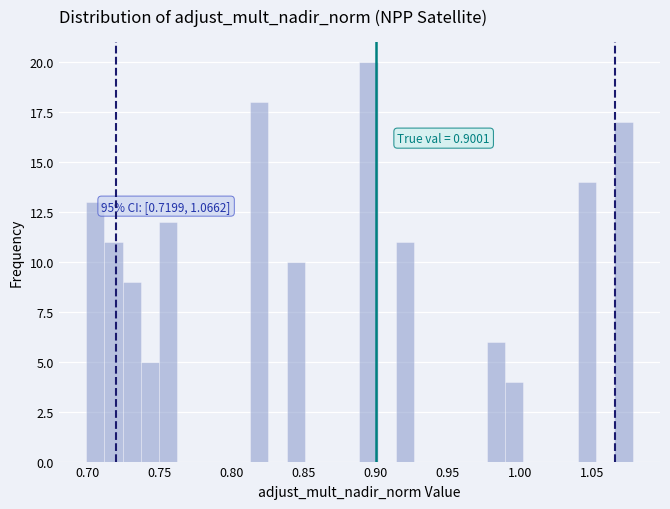

Around what value on the x-axis is the tallest bar? Give the approximate position of its centre, as read against the axis.

0.895